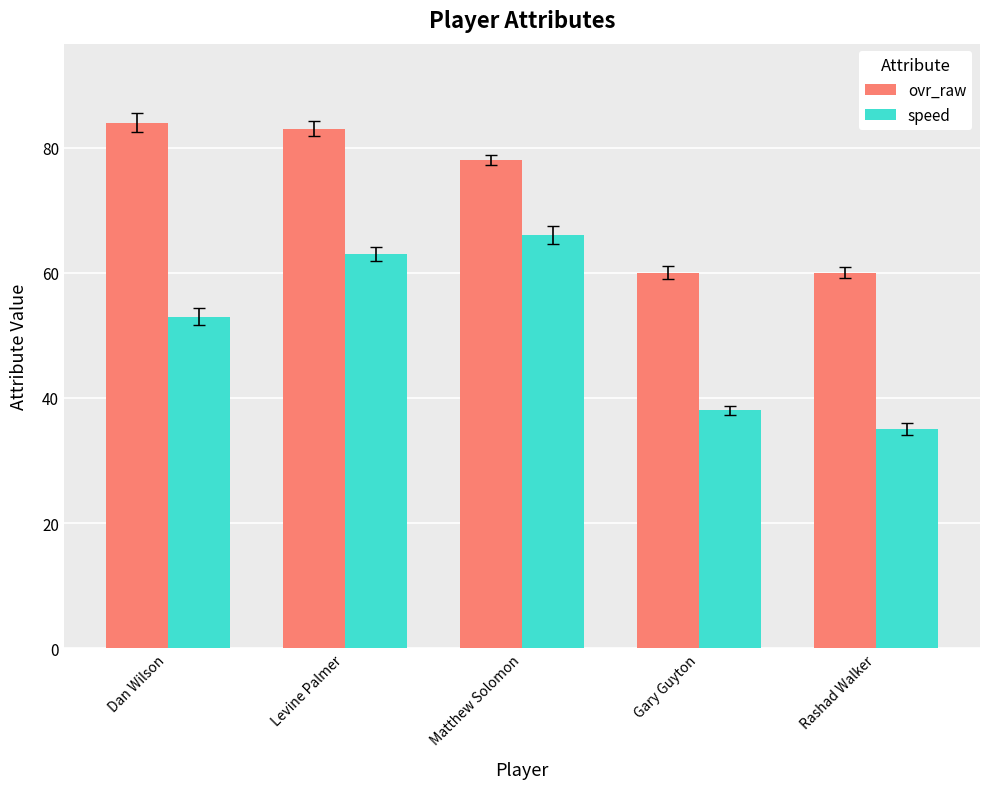

Reading left to right, what are all the values shown in this chart?

ovr_raw: Dan Wilson=84	Levine Palmer=83	Matthew Solomon=78	Gary Guyton=60	Rashad Walker=60
speed: Dan Wilson=53	Levine Palmer=63	Matthew Solomon=66	Gary Guyton=38	Rashad Walker=35